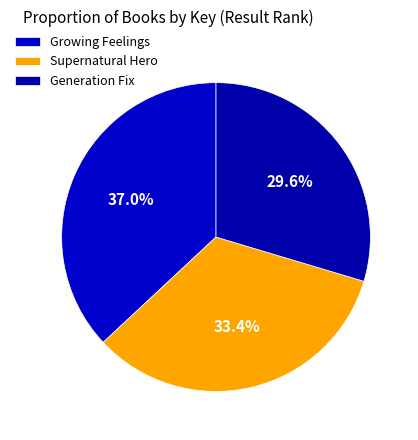

How many slices are in this pie chart?

3